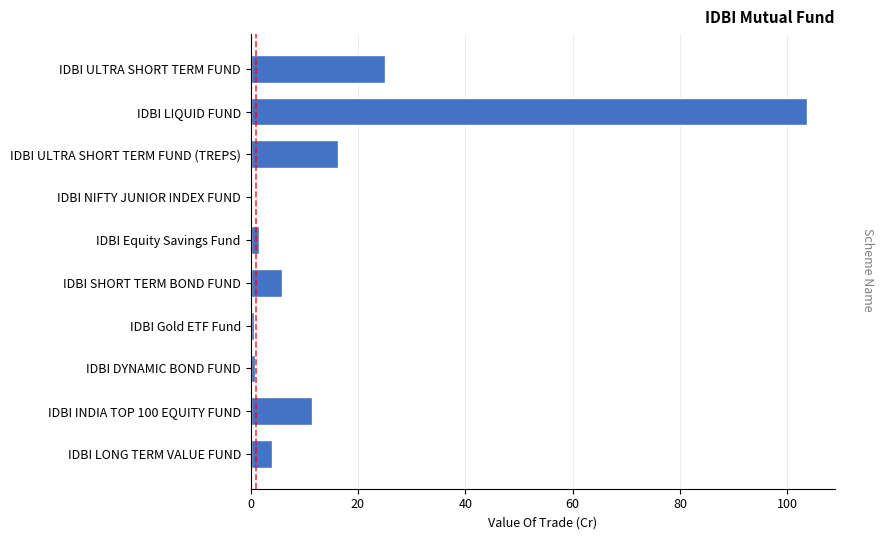

Between IDBI NIFTY JUNIOR INDEX FUND and IDBI ULTRA SHORT TERM FUND (TREPS), which is larger?

IDBI ULTRA SHORT TERM FUND (TREPS)